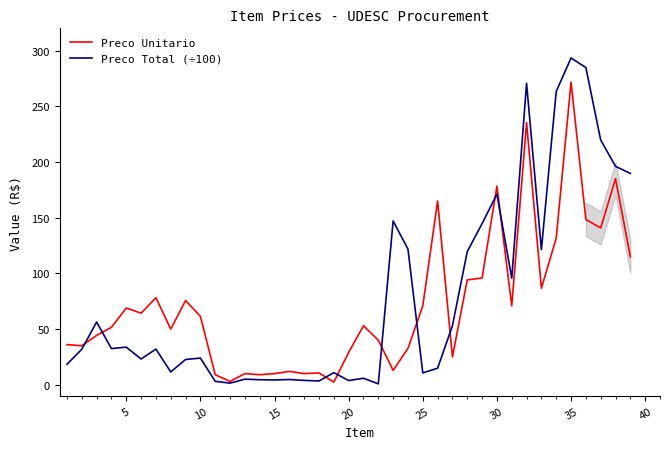

Is the value of Preco Total (÷100) at 16 greater than the value of Preco Unitario at 31?

No